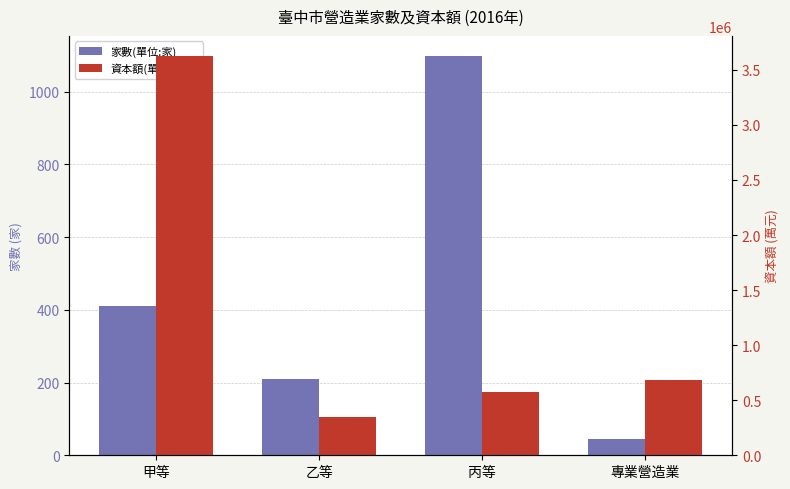

What is the maximum value shown in the chart?

3626574